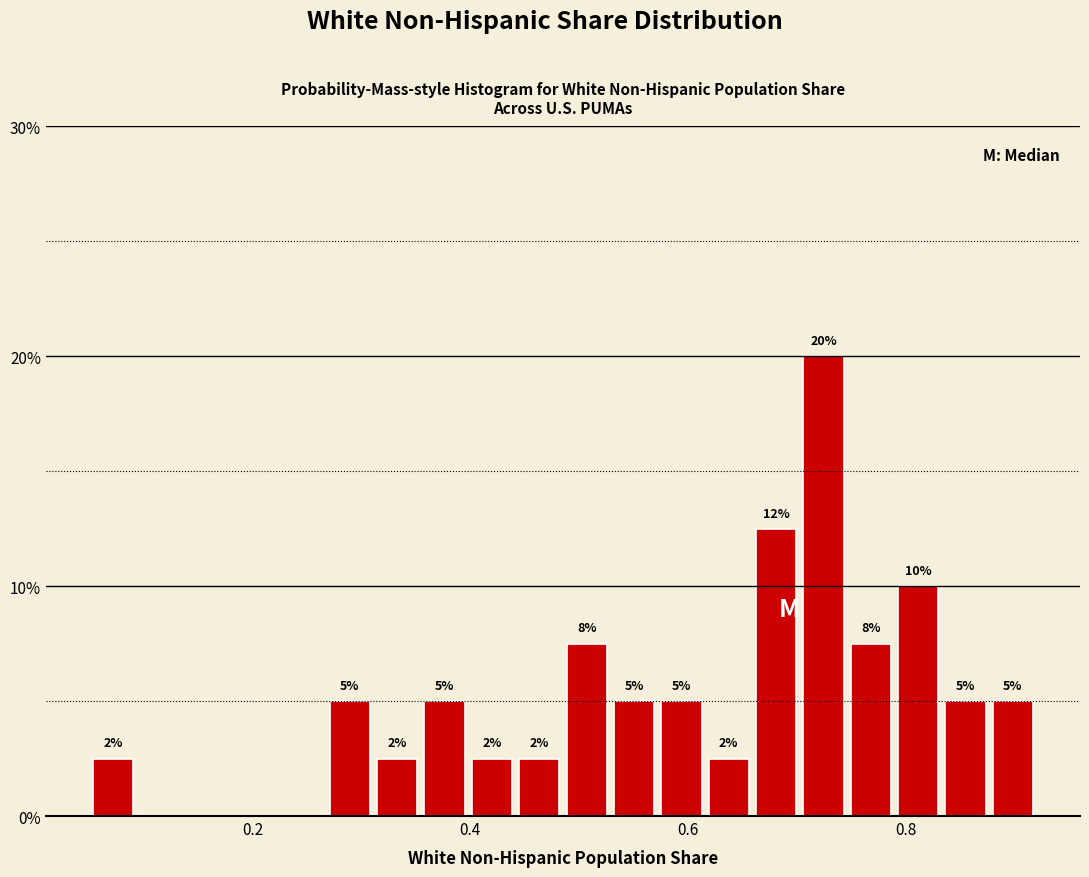

Around what value on the x-axis is the tallest bar? Give the approximate position of its centre, as read against the axis.

0.72